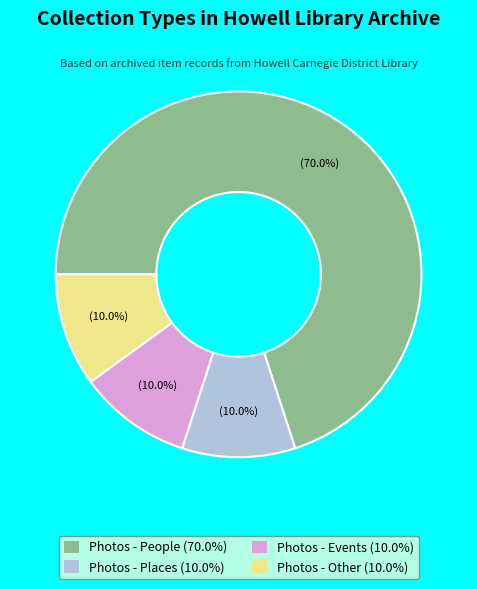

Do Photos - Places and Photos - Events together represent more than half of the pie?

No